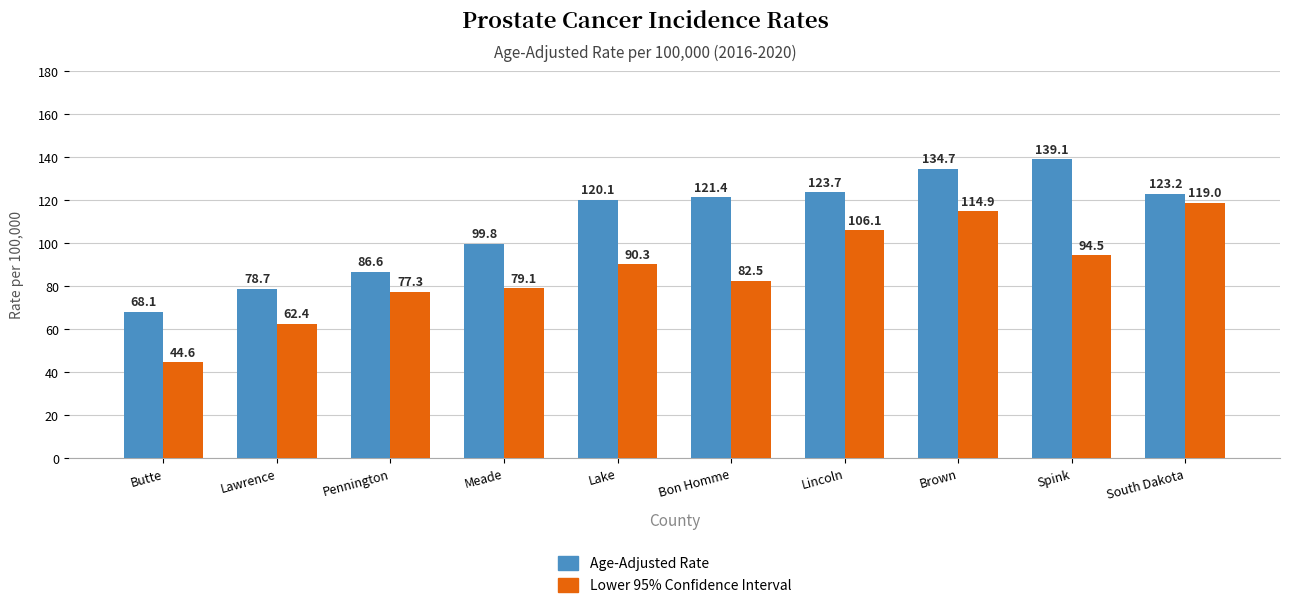

What is the total value across all series at Spink?

233.6